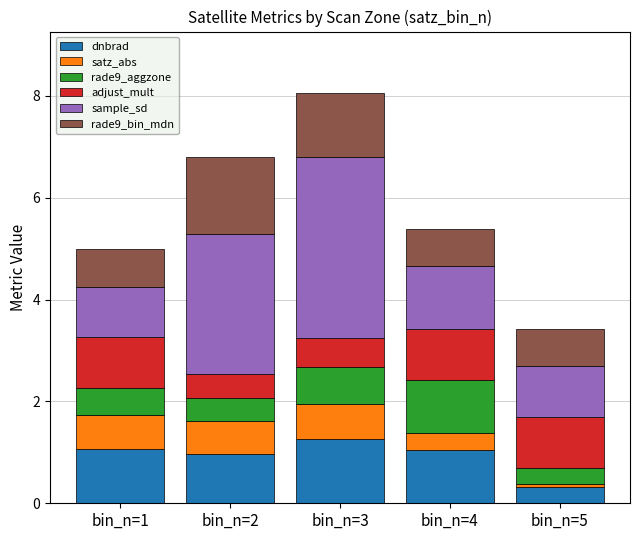

Is it true that dnbrad equals 1.3 at bin_n=3?

True